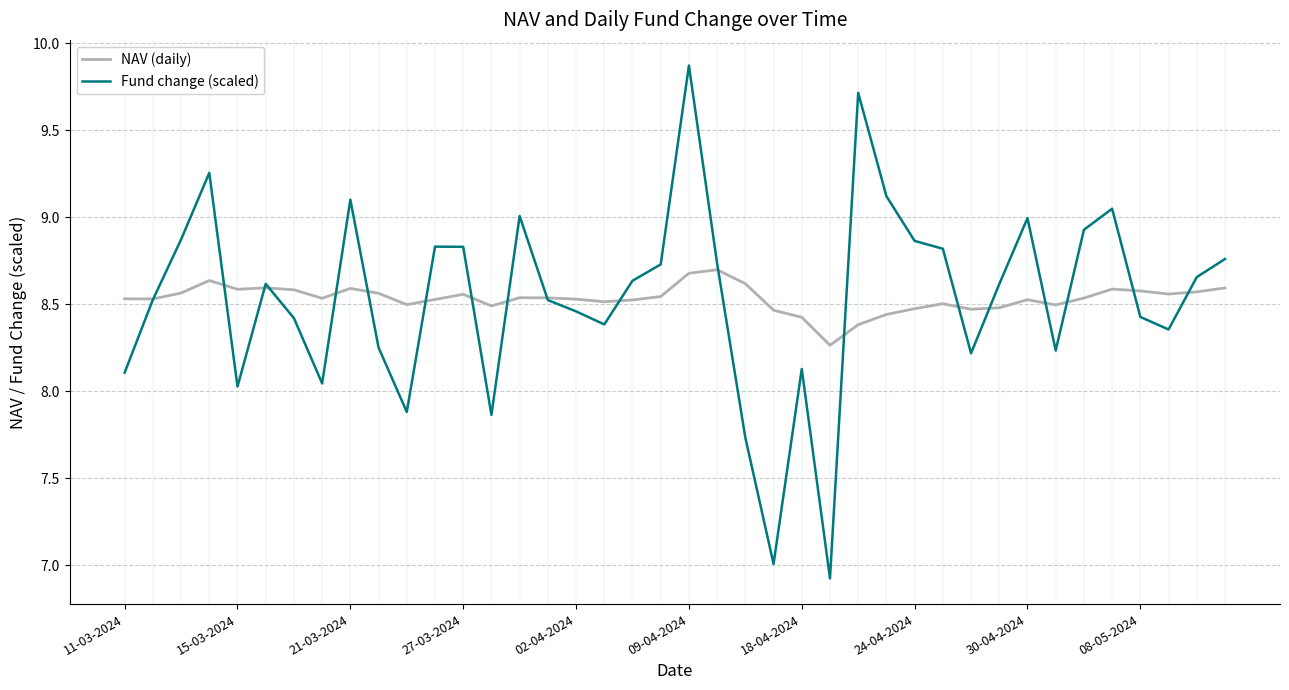

Rank the series by their maximum value, from lowest to highest.

NAV (daily), Fund change (scaled)